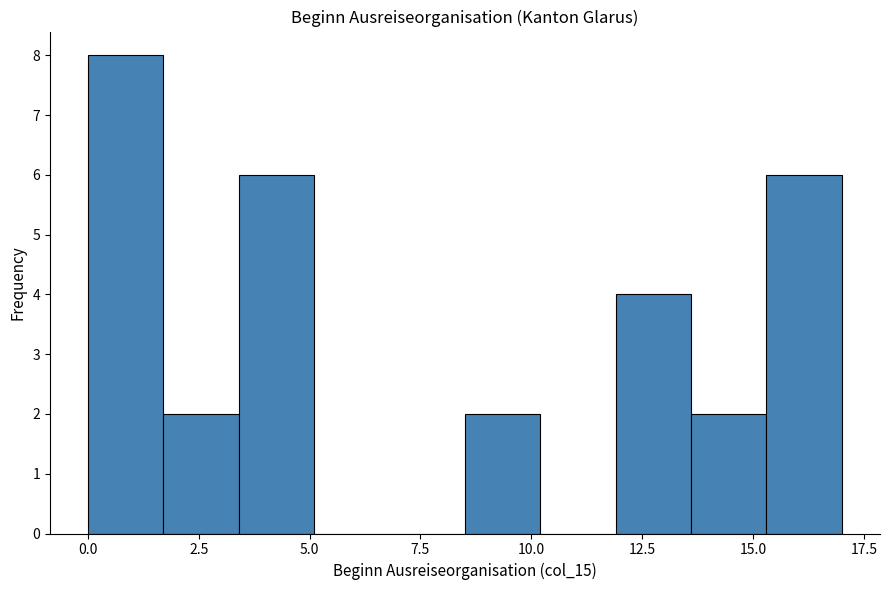

Read against the x-axis, roughly where is the centre of the tallest bar?

1.0